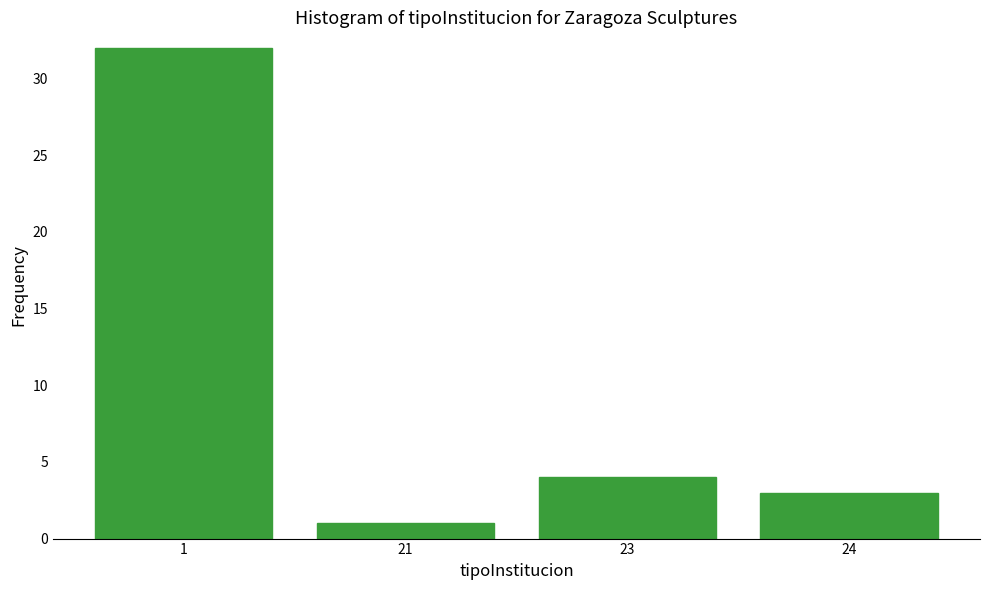

Reading left to right, extract all data points from this chart.

32	1	4	3